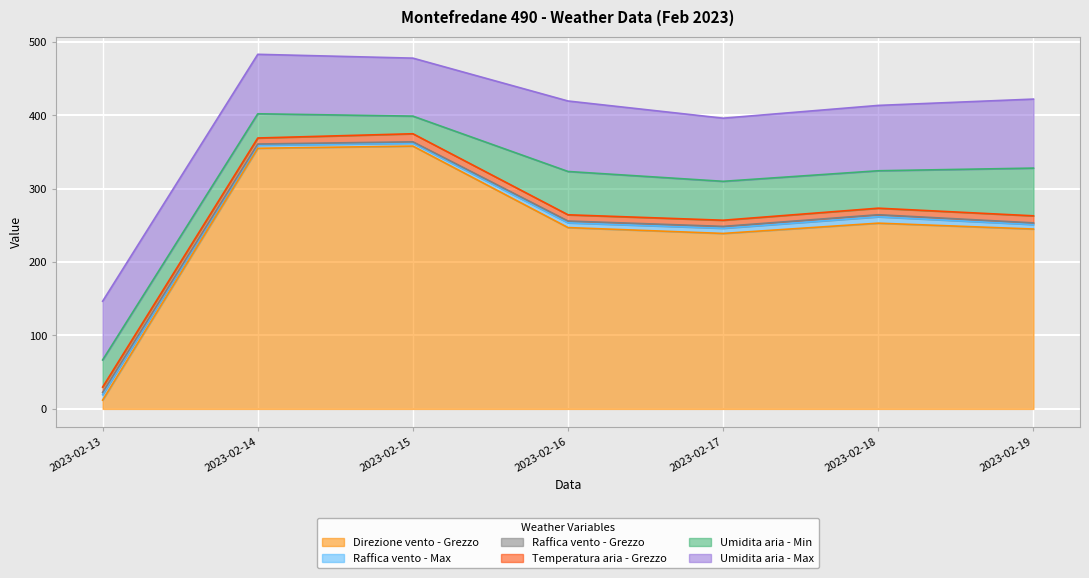

What is the value of the Direzione vento - Grezzo point at the 1st from the left?

12.0